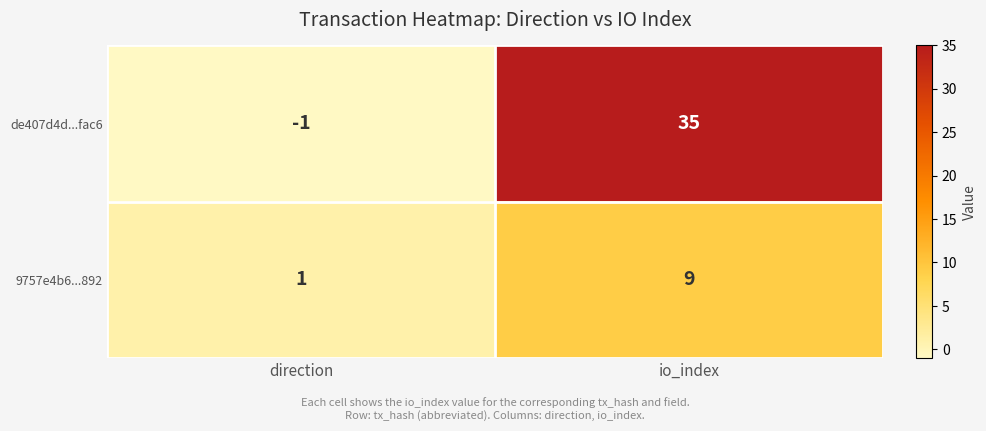

What is the spread (max minus min) of values at direction?

2